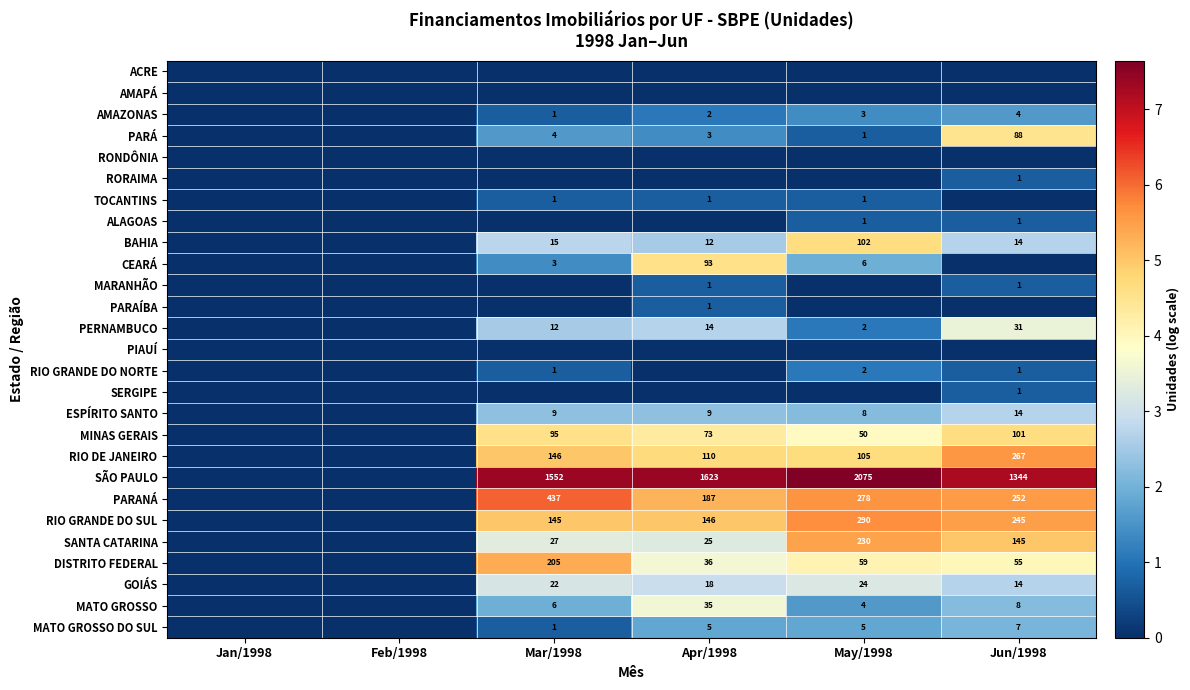

What is the sum of the SÃO PAULO values at Jun/1998 and Apr/1998?

2967